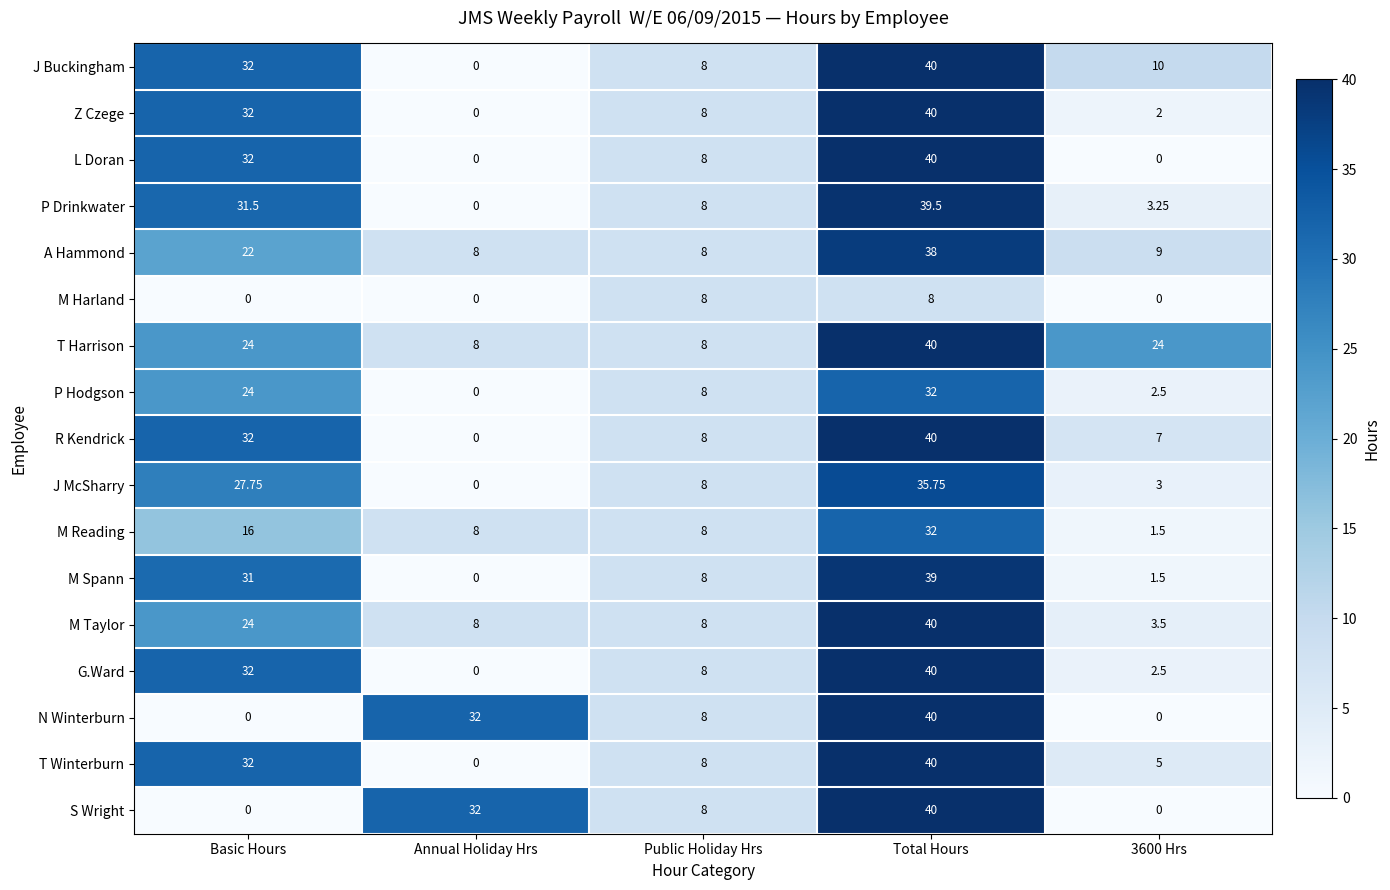

Is the value of G.Ward at Annual Holiday Hrs greater than the value of L Doran at Total Hours?

No